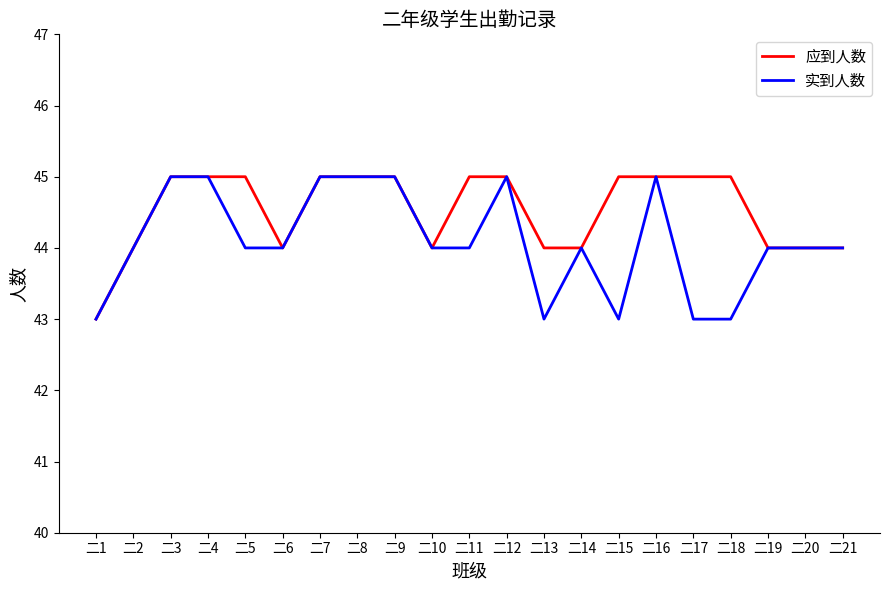

What is the average value of the 实到人数 series?

44